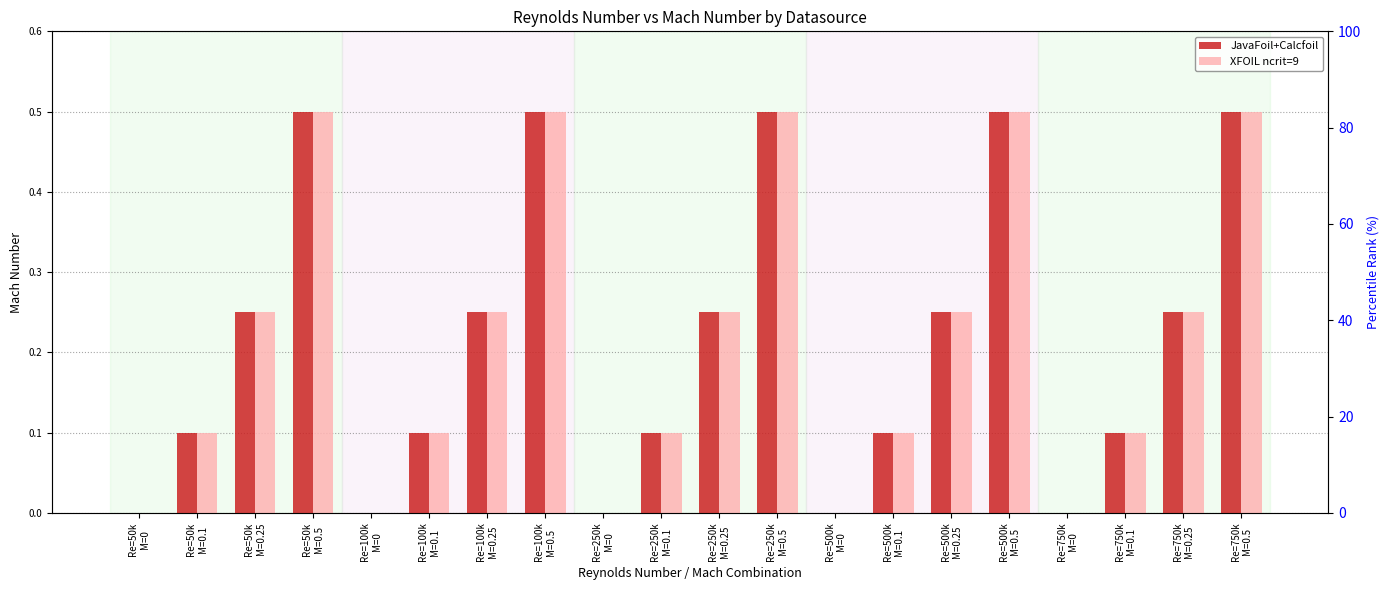

Count the number of categories in the chart.

20